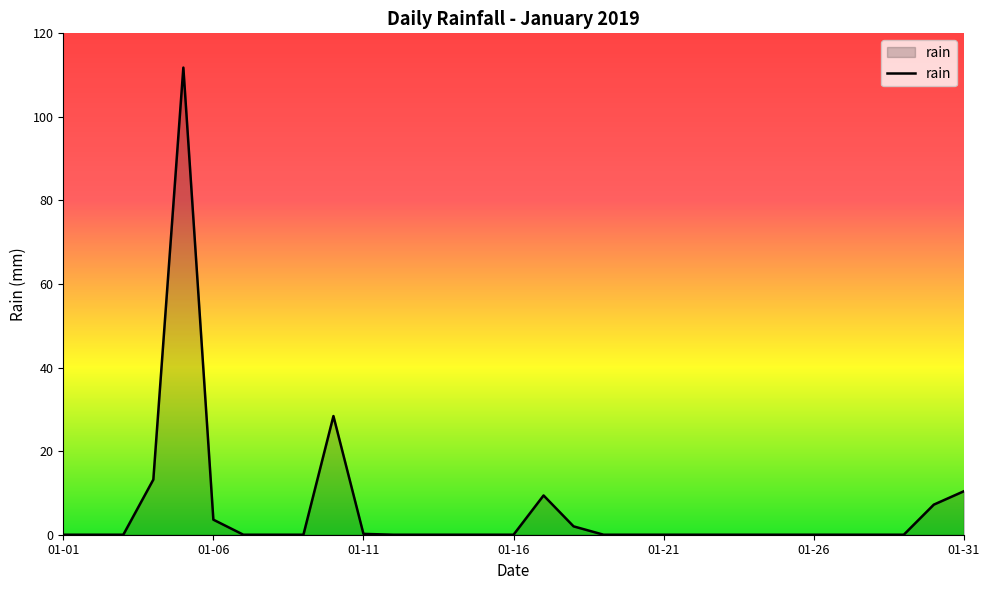

What is the maximum value shown in the chart?

111.8